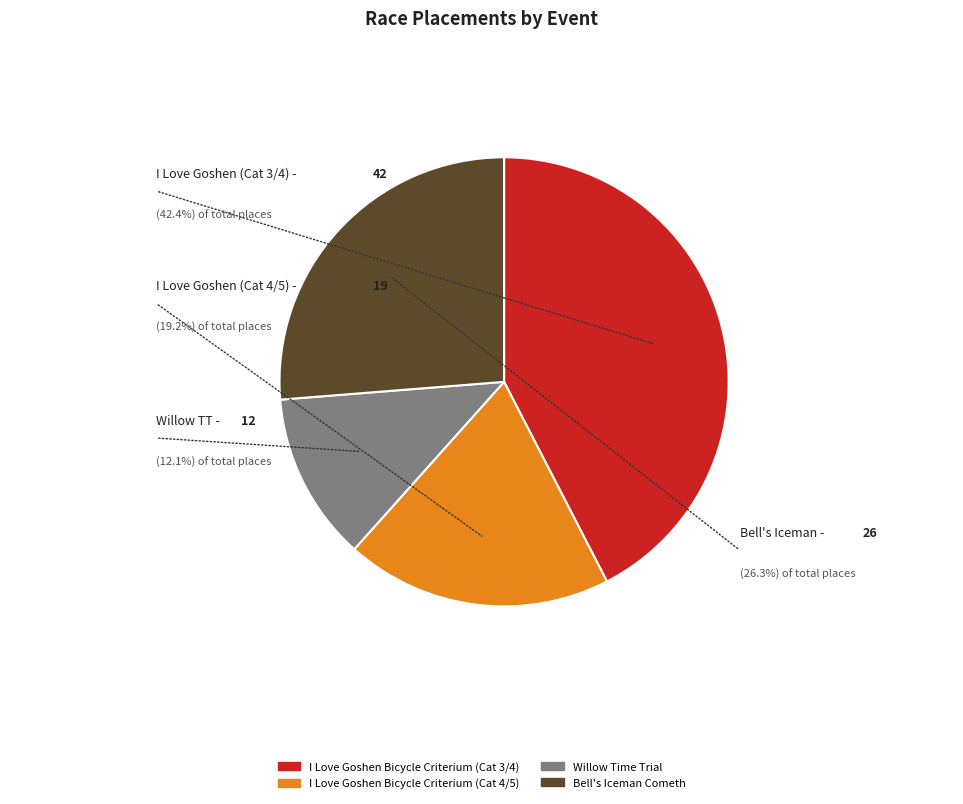

Is it true that I Love Goshen Bicycle Criterium (Cat 3/4) is 42% of the pie?

True